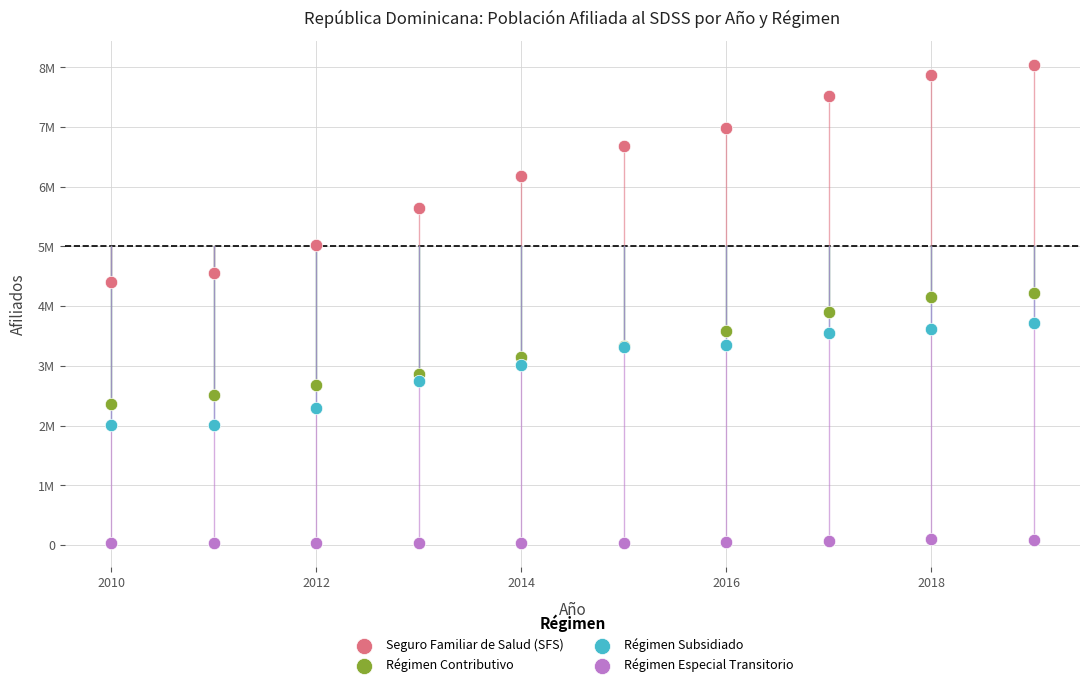

What are all the series names shown in the legend?

Seguro Familiar de Salud (SFS), Régimen Contributivo, Régimen Subsidiado, Régimen Especial Transitorio